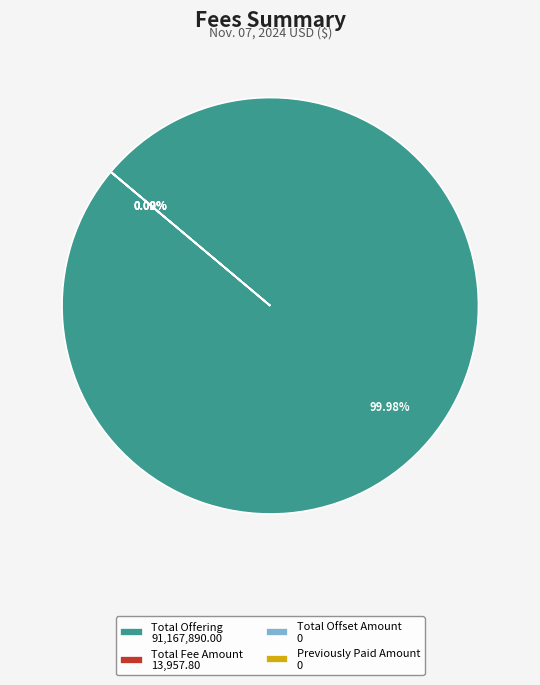

What is the change in value from Total Fee Amount to Previously Paid Amount?

-13957.8